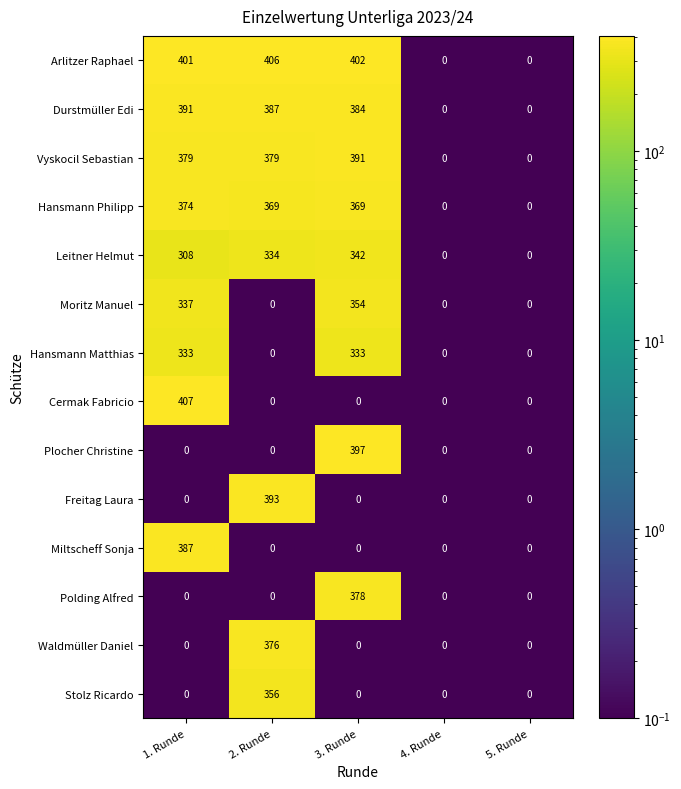

At which category is the sum across all series the highest?

3. Runde